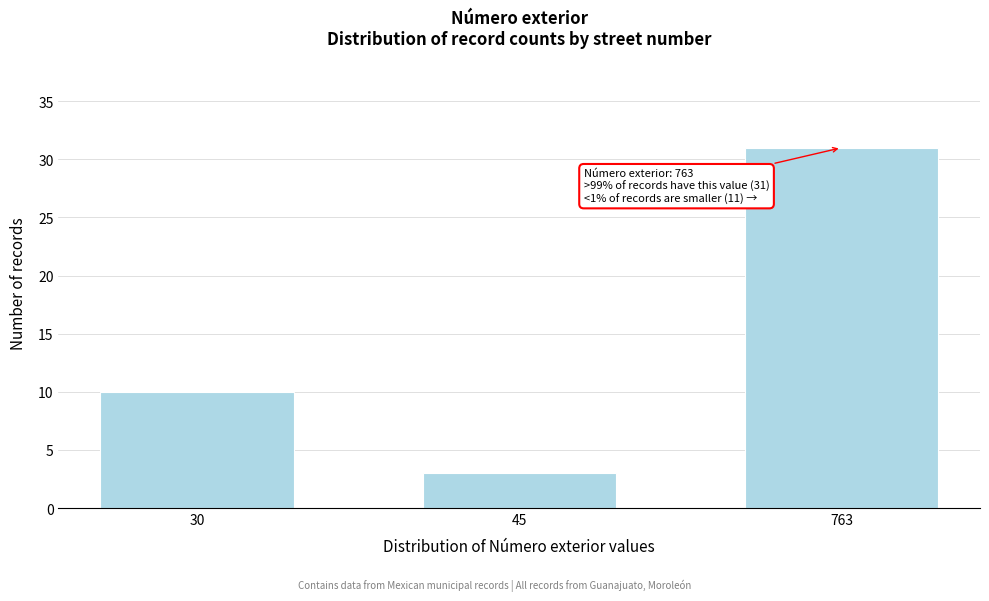

Reading right to left, what are all the values shown in this chart?

31	3	10